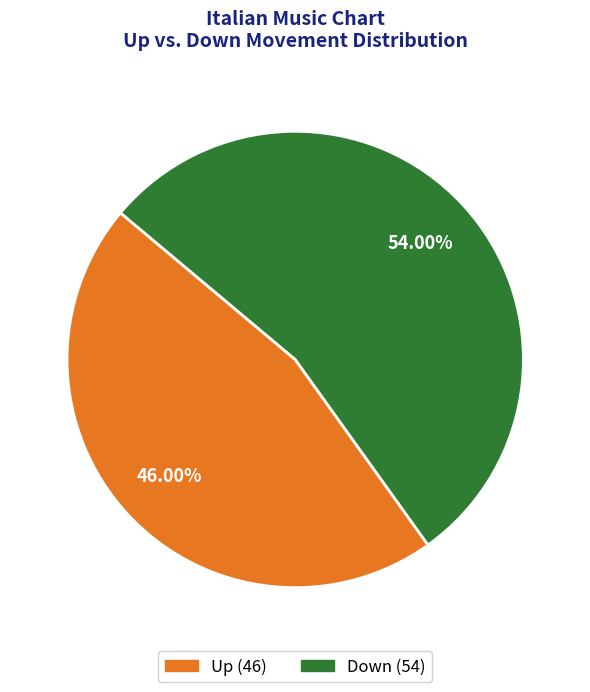

How many segments does this pie chart have?

2